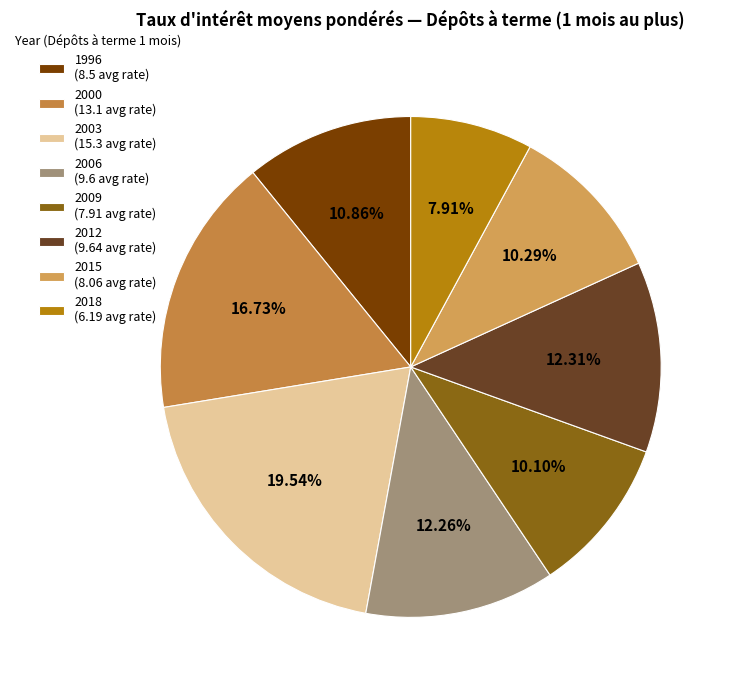

Does any single category account for the majority?

No